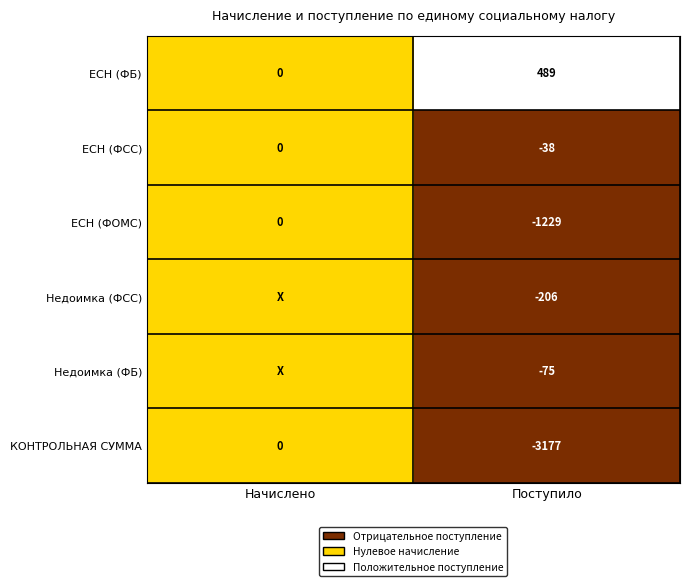

What is the total value across all series at Поступило?

-4236